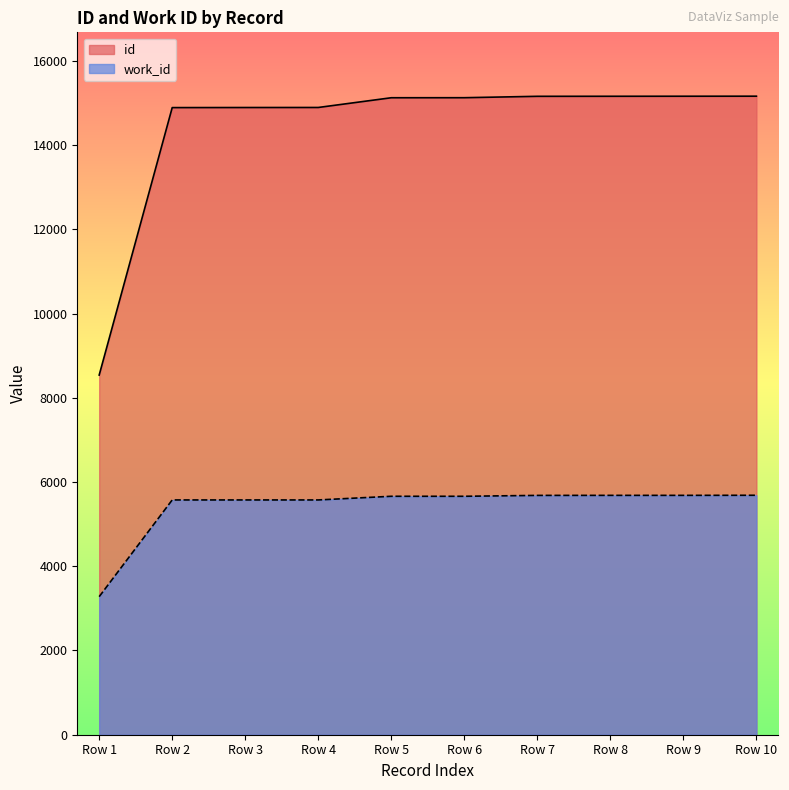

What is the average value of the id series?

14409